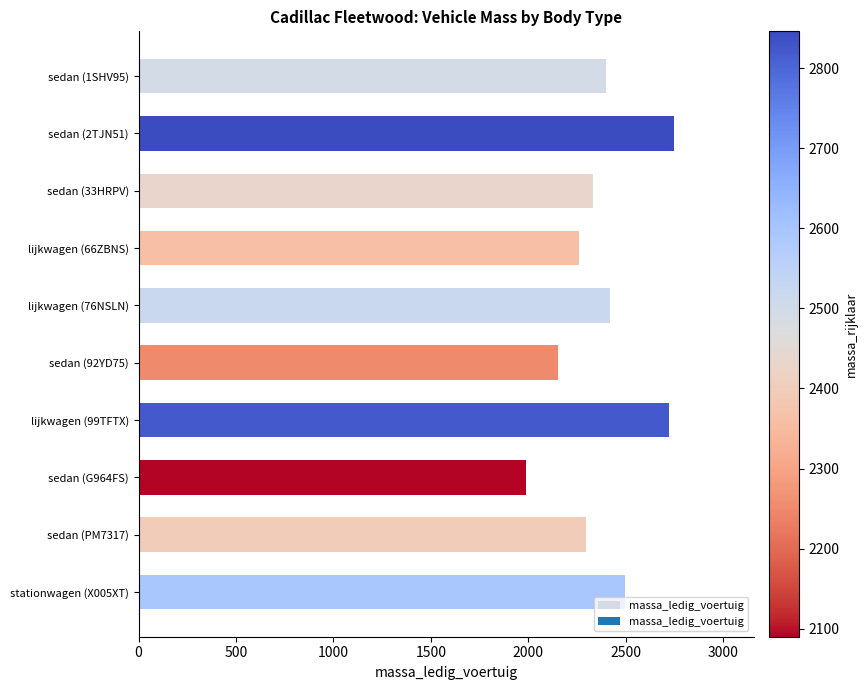

What is the average value?

2381